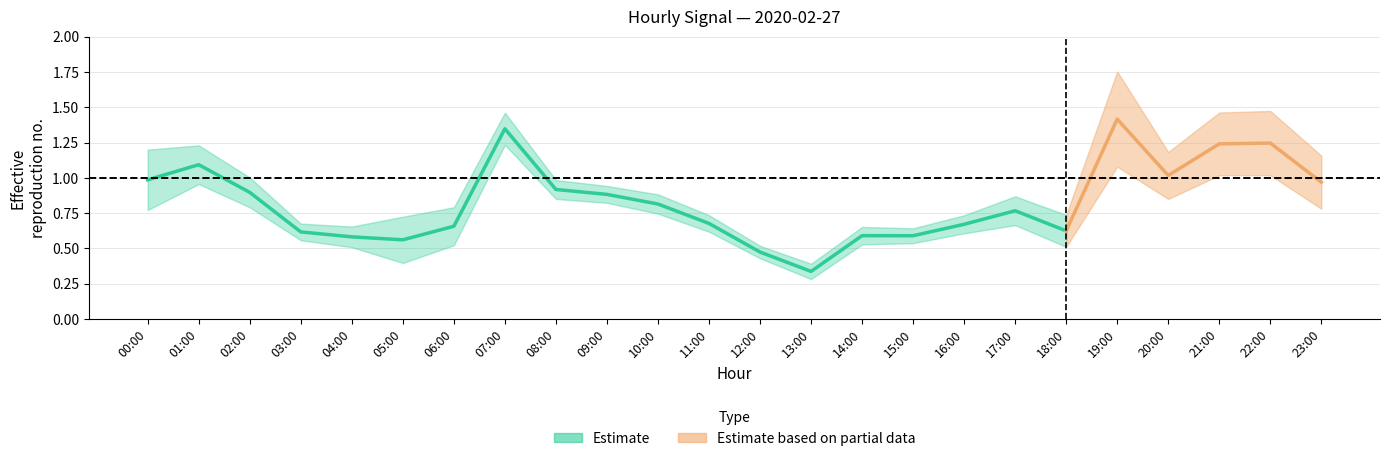

What position from the left is 23:00?

24